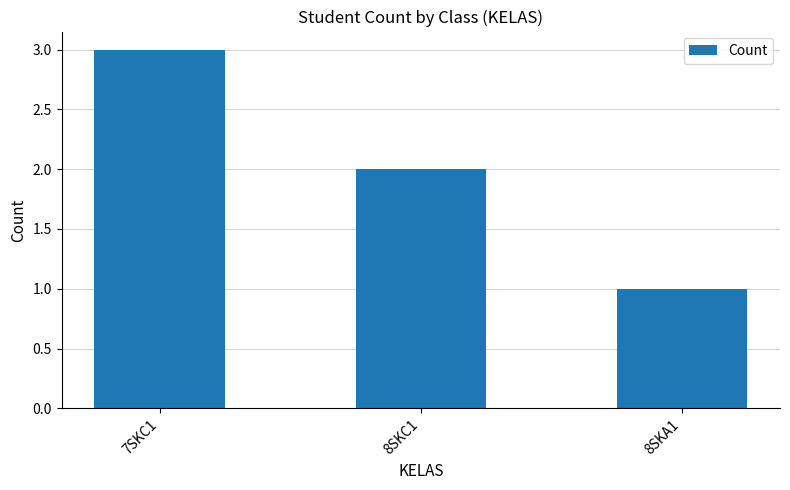

List the labels in order of value, largest first.

7SKC1, 8SKC1, 8SKA1